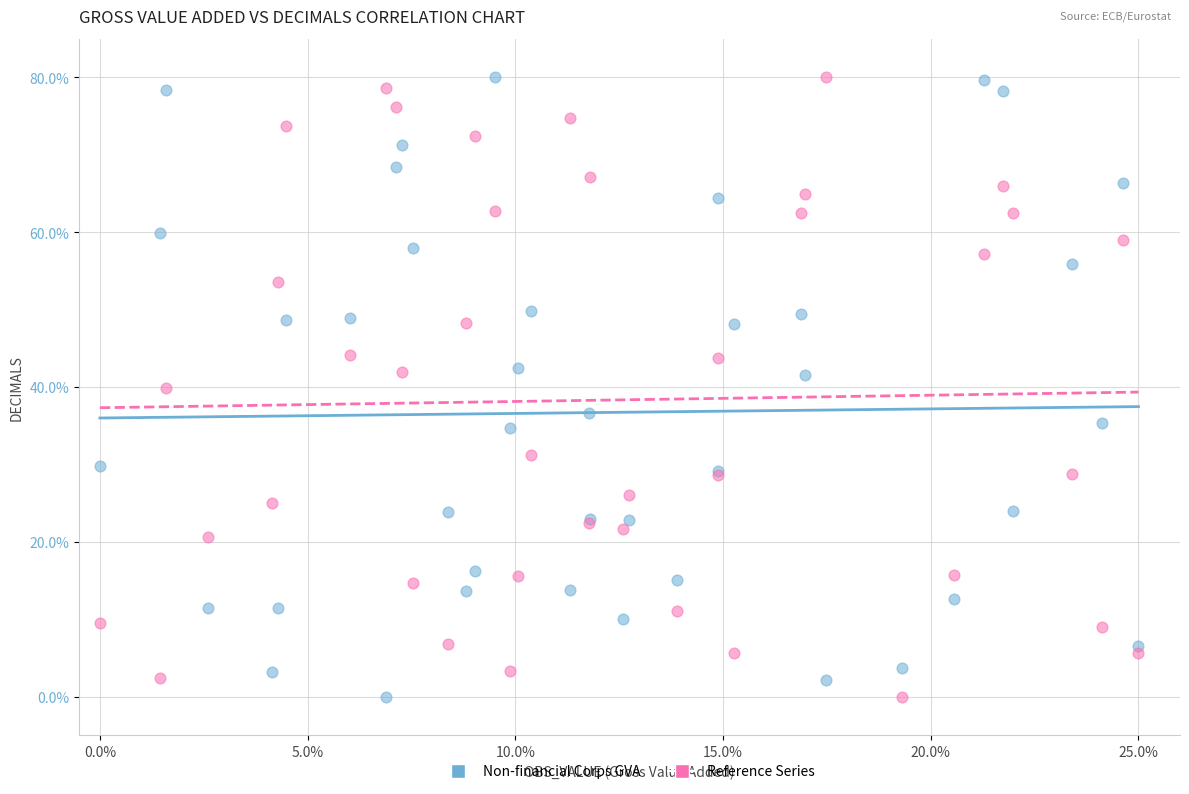

What is the X range (max minus min) for the scatter plot?

25.0